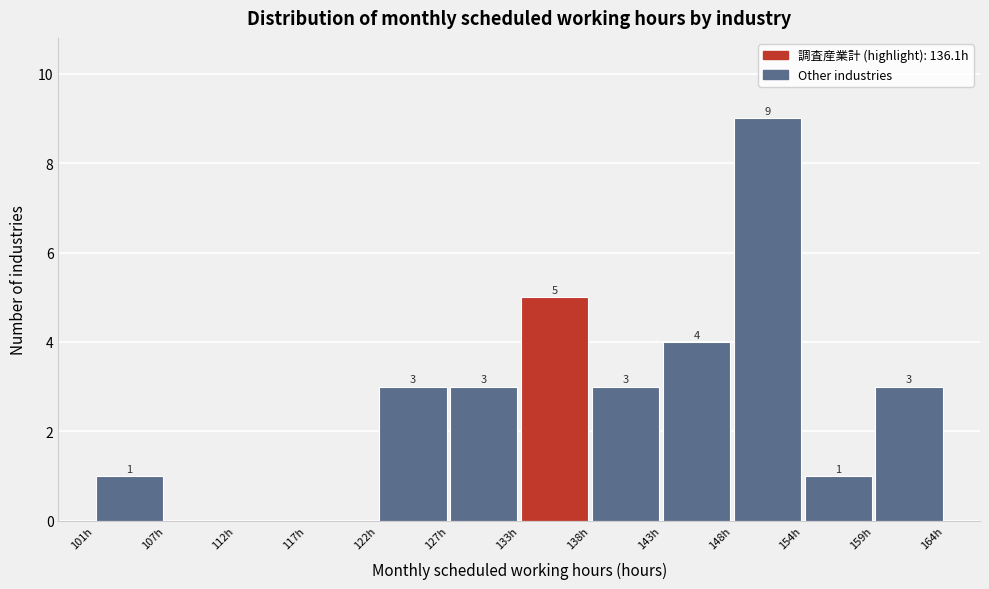

Which range on the x-axis has the tallest bar?

148 to 154